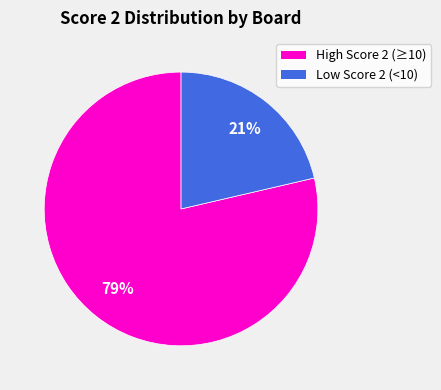

To the nearest percent, what is the average slice percentage?

50%